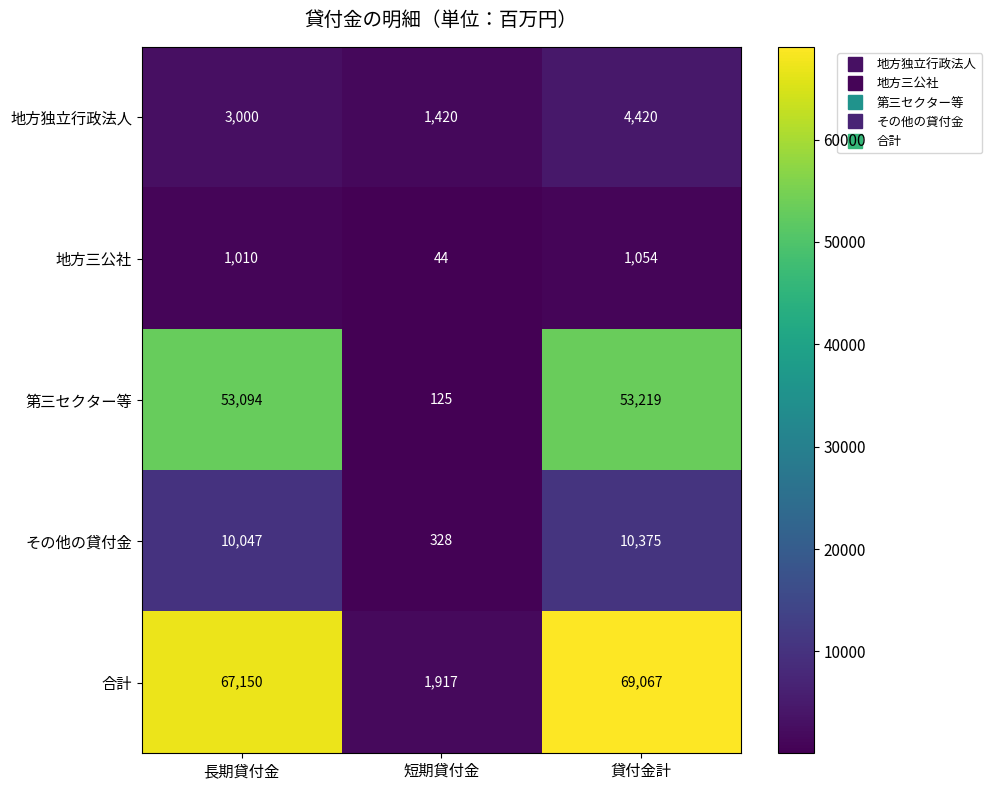

What is the difference between the maximum and minimum values in the 第三セクター等 series?

53094